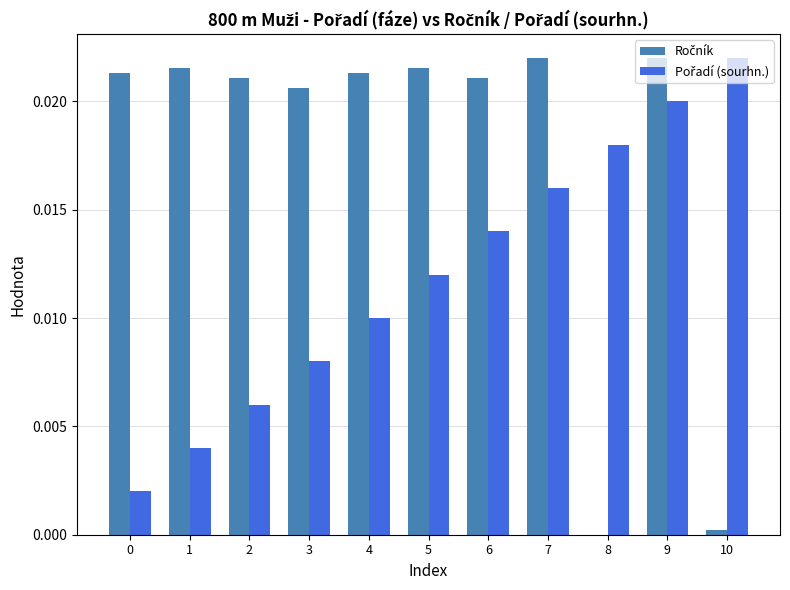

Count the Pořadí (sourhn.) values in the range 0 to 1.

11